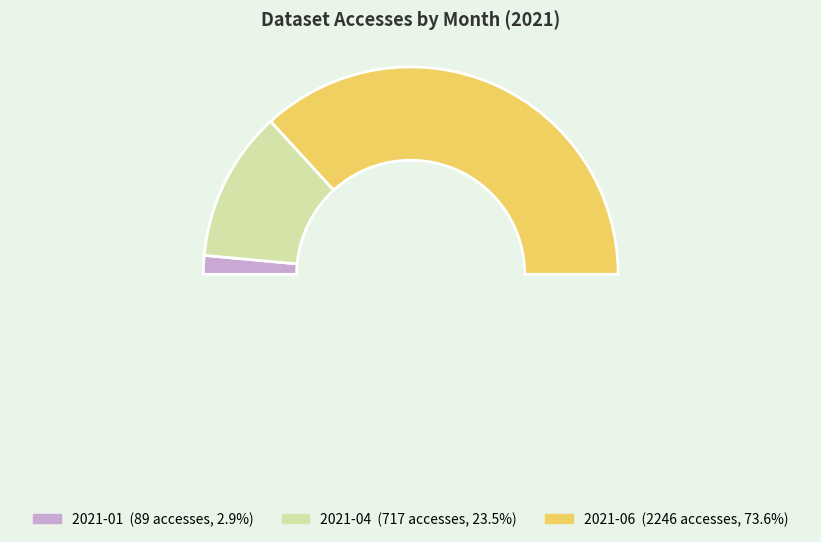

Which slice is the smallest?

2021-01